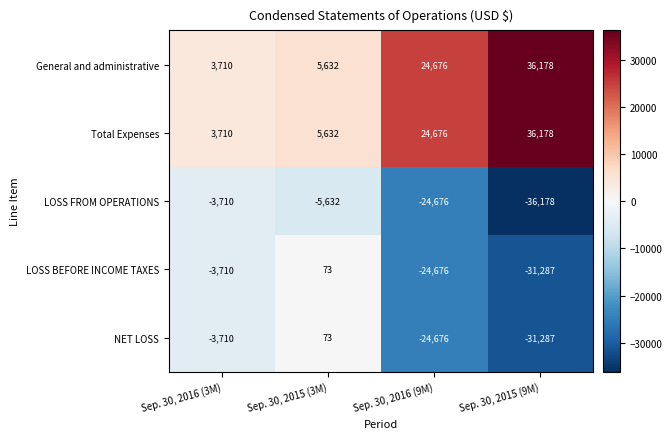

List the labels in order of Total Expenses value, largest first.

Sep. 30, 2015 (9M), Sep. 30, 2016 (9M), Sep. 30, 2015 (3M), Sep. 30, 2016 (3M)